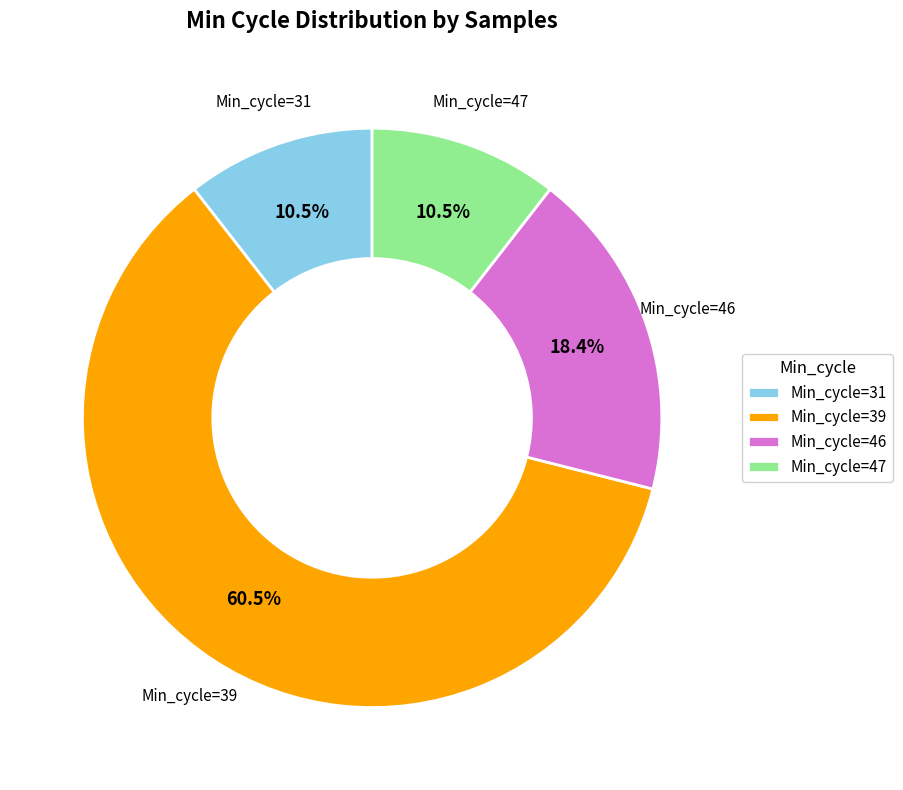

Is it true that Min_cycle=47 is 19% of the pie?

False